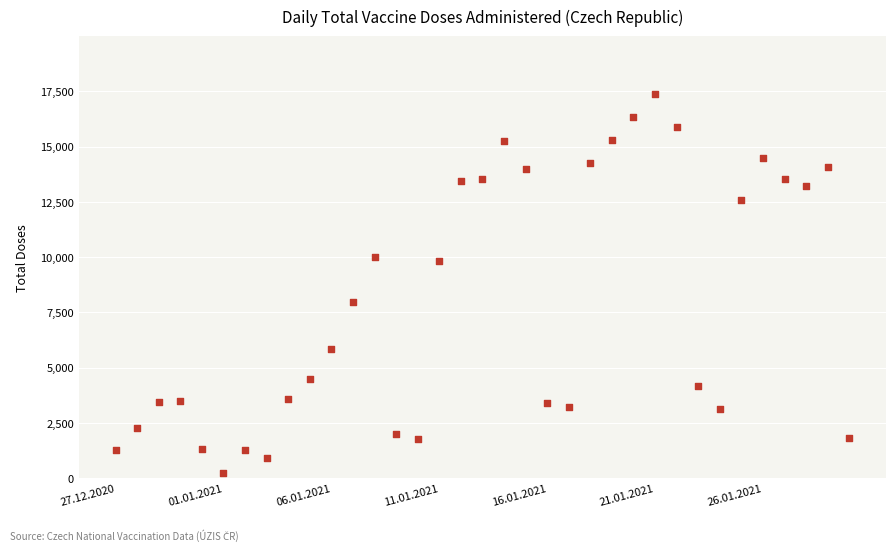

What is the range of Y values (max minus min)?

17104